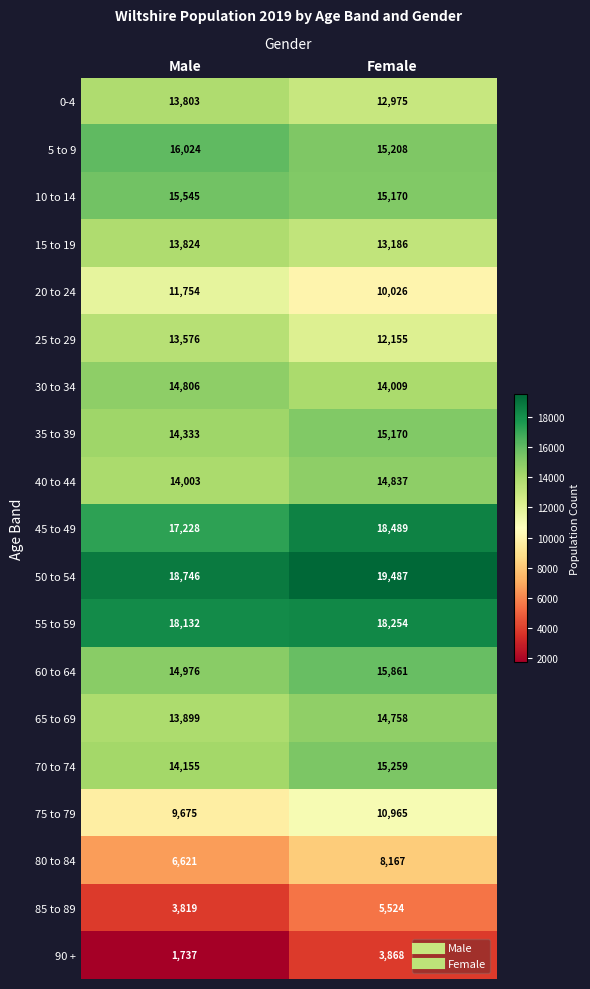

Which series has the largest total across all categories?

50 to 54